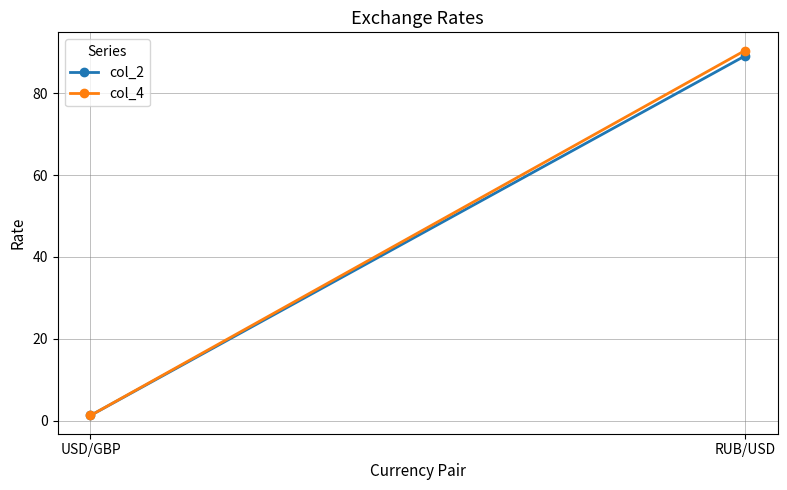

What is the value of the col_4 point at the 1st from the left?

1.3